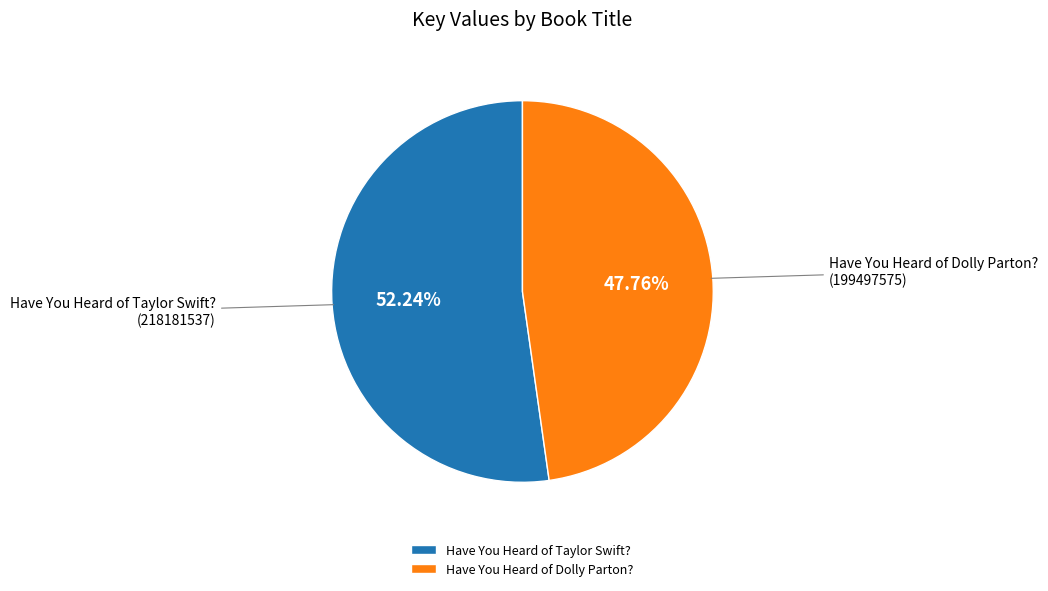

What percentage is the Have You Heard of Dolly Parton? slice, to the nearest percent?

48%